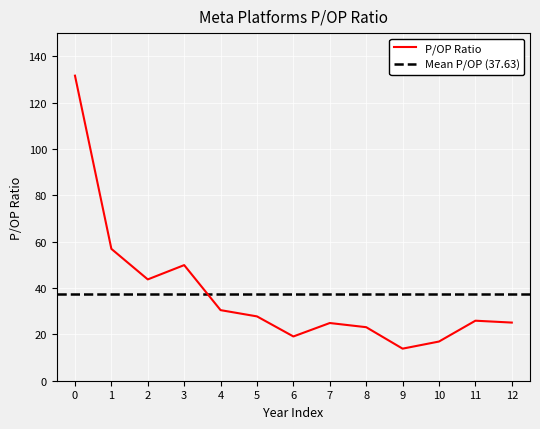

Reading left to right, extract all data points from this chart.

131.6	56.9	43.7	49.9	30.5	27.8	19.1	24.9	23.1	13.8	16.9	25.9	25.1